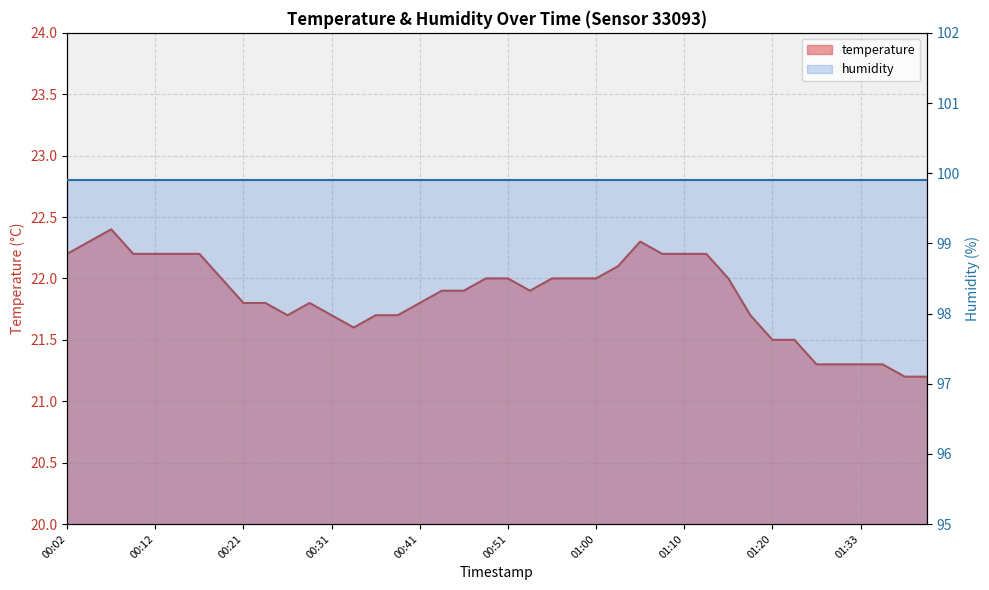

The value at 00:21 is 6.4. True or false?

False